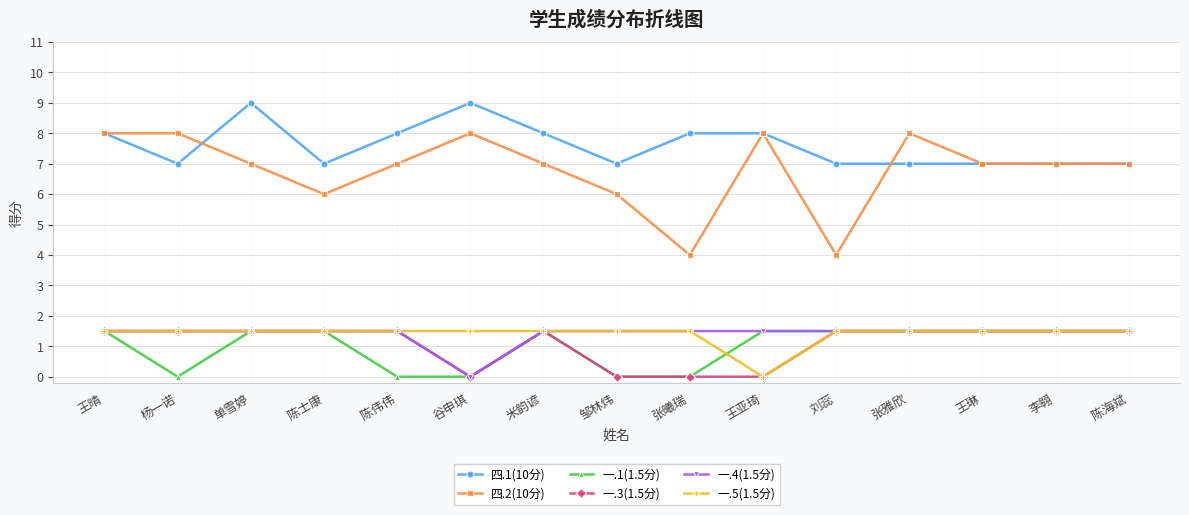

Reading right to left, extract all data points from this chart.

四.1(10分): 陈海斌=7.0	李翱=7.0	王琳=7.0	张雅欣=7.0	刘蕊=7.0	王亚琦=8.0	张曦瑞=8.0	邹林炜=7.0	米韵谚=8.0	谷申琪=9.0	陈伟伟=8.0	陈士康=7.0	单雪婷=9.0	杨一诺=7.0	王晴=8.0
四.2(10分): 陈海斌=7.0	李翱=7.0	王琳=7.0	张雅欣=8.0	刘蕊=4.0	王亚琦=8.0	张曦瑞=4.0	邹林炜=6.0	米韵谚=7.0	谷申琪=8.0	陈伟伟=7.0	陈士康=6.0	单雪婷=7.0	杨一诺=8.0	王晴=8.0
一.1(1.5分): 陈海斌=1.5	李翱=1.5	王琳=1.5	张雅欣=1.5	刘蕊=1.5	王亚琦=1.5	张曦瑞=0.0	邹林炜=0.0	米韵谚=1.5	谷申琪=0.0	陈伟伟=0.0	陈士康=1.5	单雪婷=1.5	杨一诺=0.0	王晴=1.5
一.3(1.5分): 陈海斌=1.5	李翱=1.5	王琳=1.5	张雅欣=1.5	刘蕊=1.5	王亚琦=0.0	张曦瑞=0.0	邹林炜=0.0	米韵谚=1.5	谷申琪=0.0	陈伟伟=1.5	陈士康=1.5	单雪婷=1.5	杨一诺=1.5	王晴=1.5
一.4(1.5分): 陈海斌=1.5	李翱=1.5	王琳=1.5	张雅欣=1.5	刘蕊=1.5	王亚琦=1.5	张曦瑞=1.5	邹林炜=1.5	米韵谚=1.5	谷申琪=0.0	陈伟伟=1.5	陈士康=1.5	单雪婷=1.5	杨一诺=1.5	王晴=1.5
一.5(1.5分): 陈海斌=1.5	李翱=1.5	王琳=1.5	张雅欣=1.5	刘蕊=1.5	王亚琦=0.0	张曦瑞=1.5	邹林炜=1.5	米韵谚=1.5	谷申琪=1.5	陈伟伟=1.5	陈士康=1.5	单雪婷=1.5	杨一诺=1.5	王晴=1.5